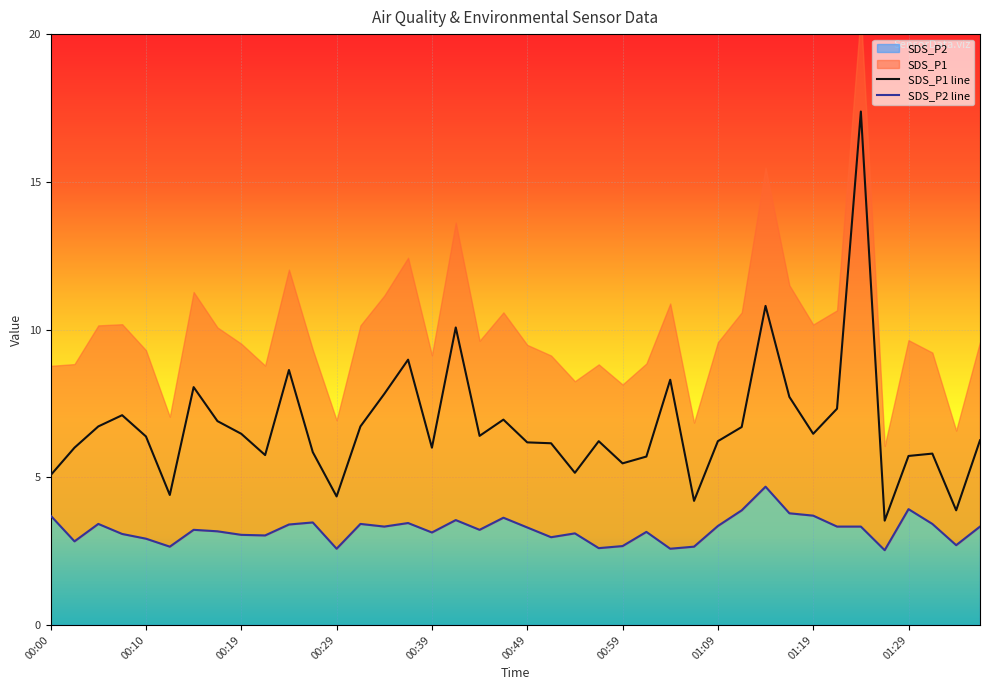

What is the difference between the second highest and second lowest values in the SDS_P2 series?

1.3